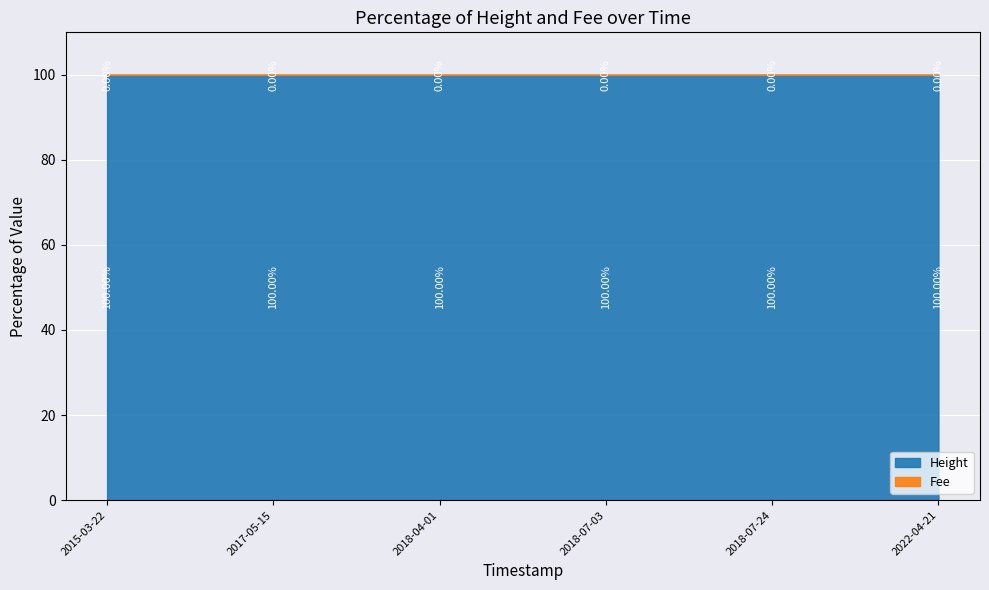

At which label does Height reach its minimum?

2015-03-22